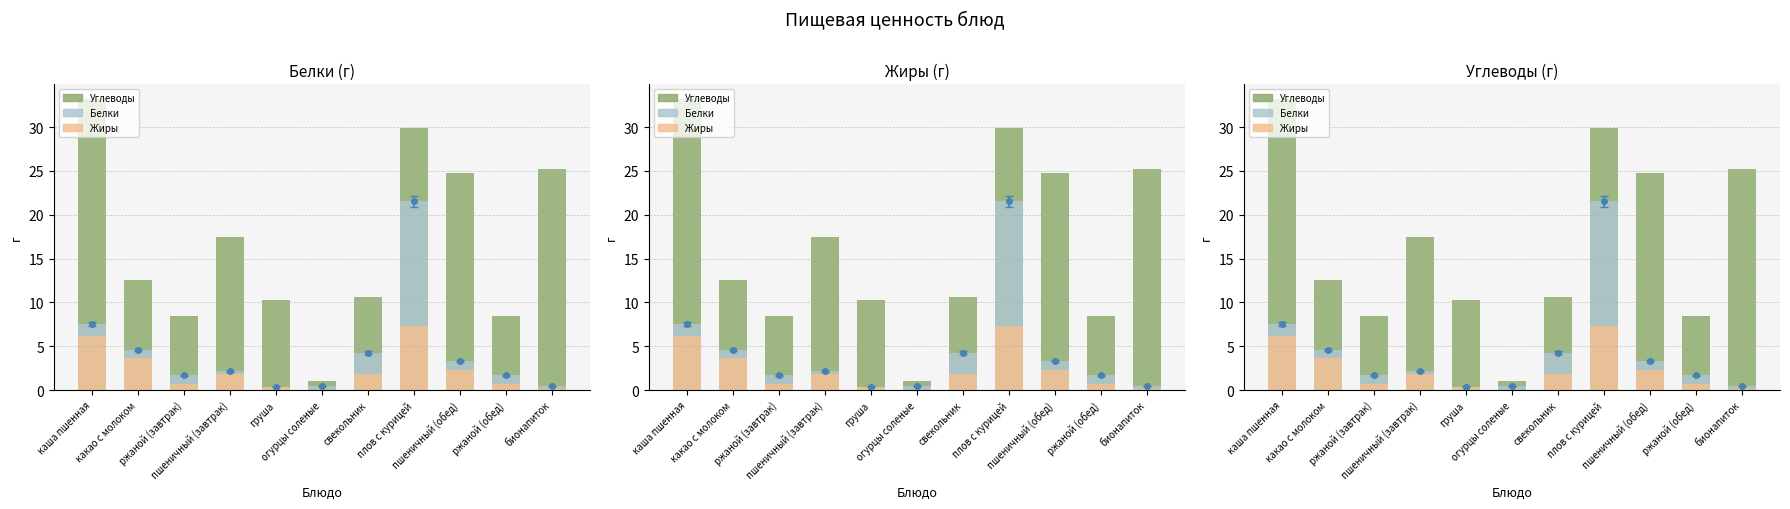

Rank the categories by Белки value from lowest to highest.

груша, бионапиток, огурцы соленые, ржаной (завтрак), ржаной (обед), пшеничный (завтрак), пшеничный (обед), свекольник, какао с молоком, каша пшенная, плов с курицей